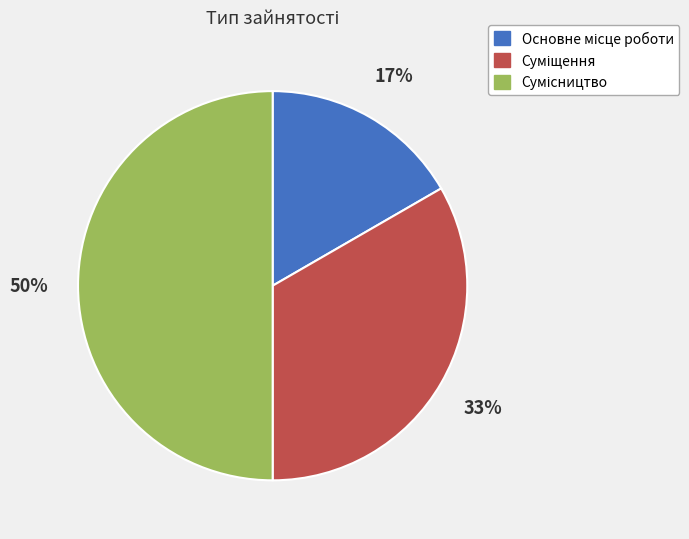

To the nearest percent, what is the average slice percentage?

33%